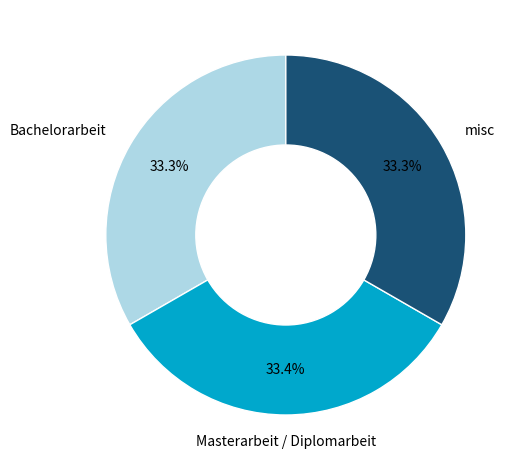

Is there any slice that represents more than half of the pie?

No